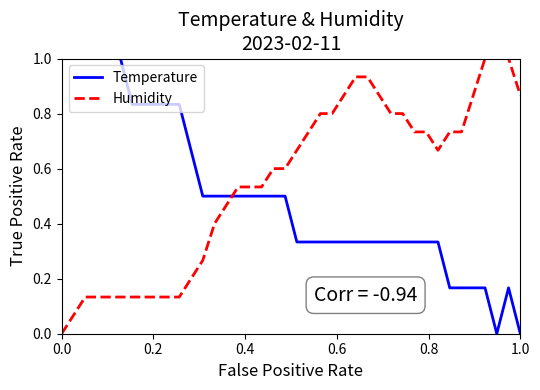

How many intersections are there between Temperature and Humidity?

1